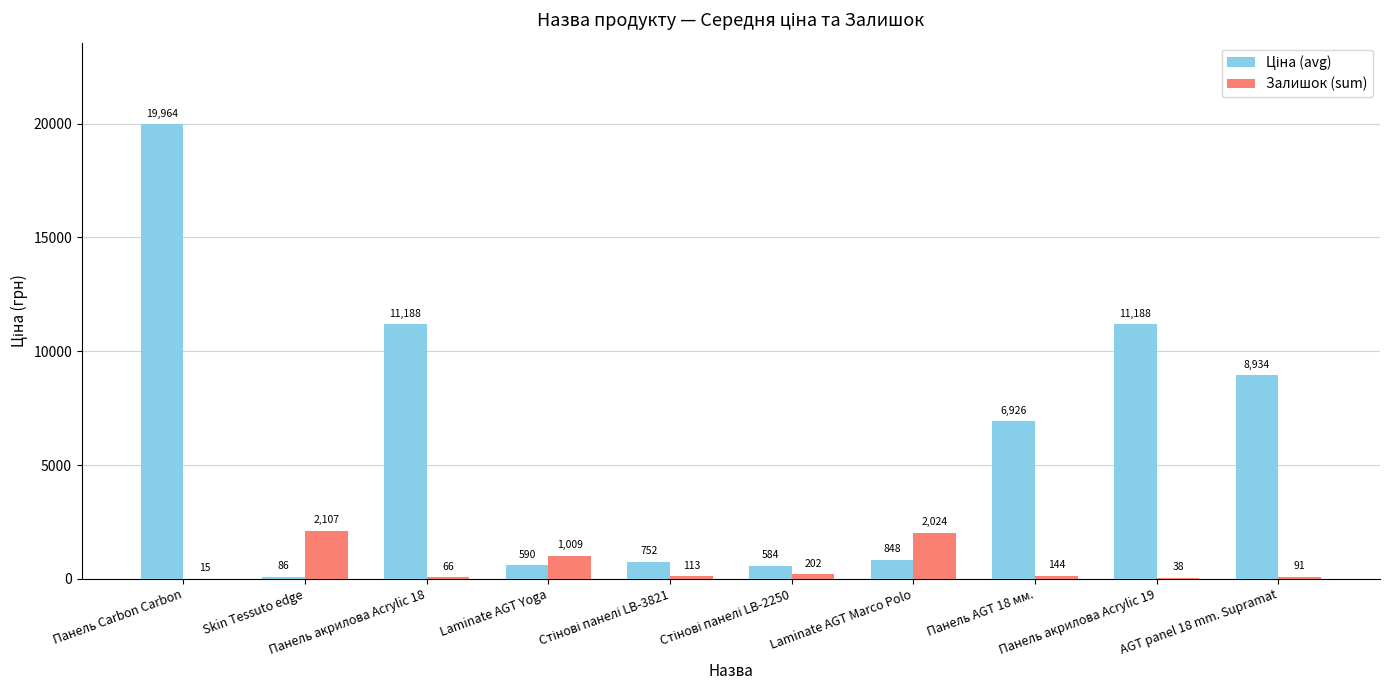

What is the sum of all Залишок (sum) values?

5809.0